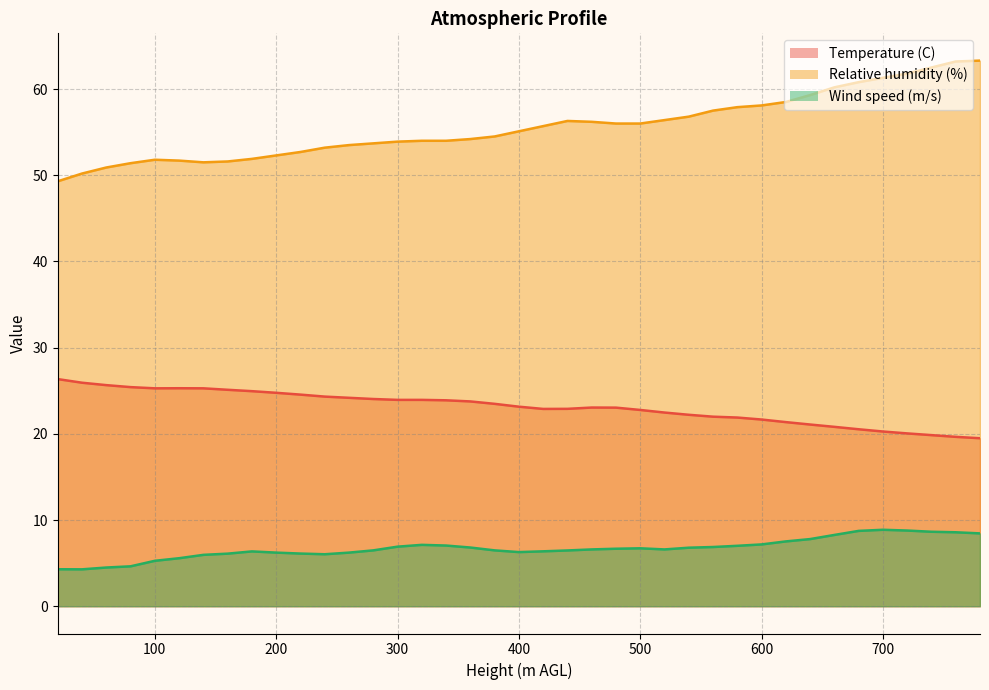

The Temperature (C) series shows 12.3 at 380. True or false?

False